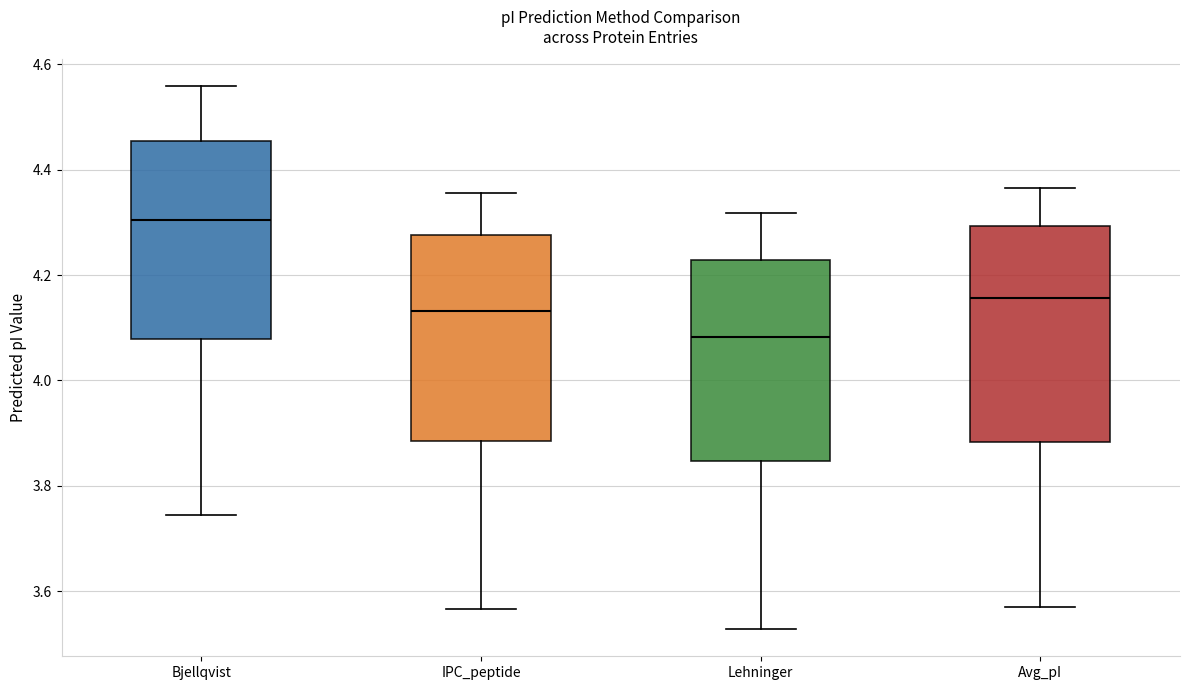

Reading left to right, transcribe this box plot: for each box, give where its median line is, the range the box spans, and where its two whiskers end, as read against the y-axis. The values are not printed on the chart, so give them approximately, as read against the axis.

Bjellqvist: median 4.30, box 4.08 to 4.46, whiskers 3.74 to 4.56
IPC_peptide: median 4.14, box 3.88 to 4.28, whiskers 3.56 to 4.36
Lehninger: median 4.08, box 3.84 to 4.22, whiskers 3.52 to 4.32
Avg_pI: median 4.16, box 3.88 to 4.30, whiskers 3.58 to 4.36